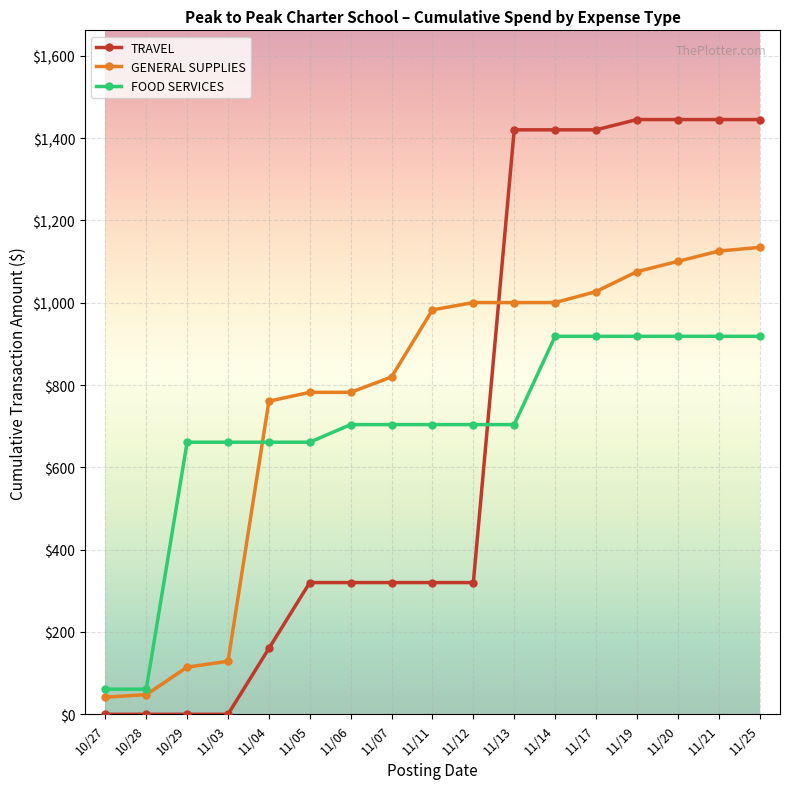

Which series has the largest total across all categories?

GENERAL SUPPLIES